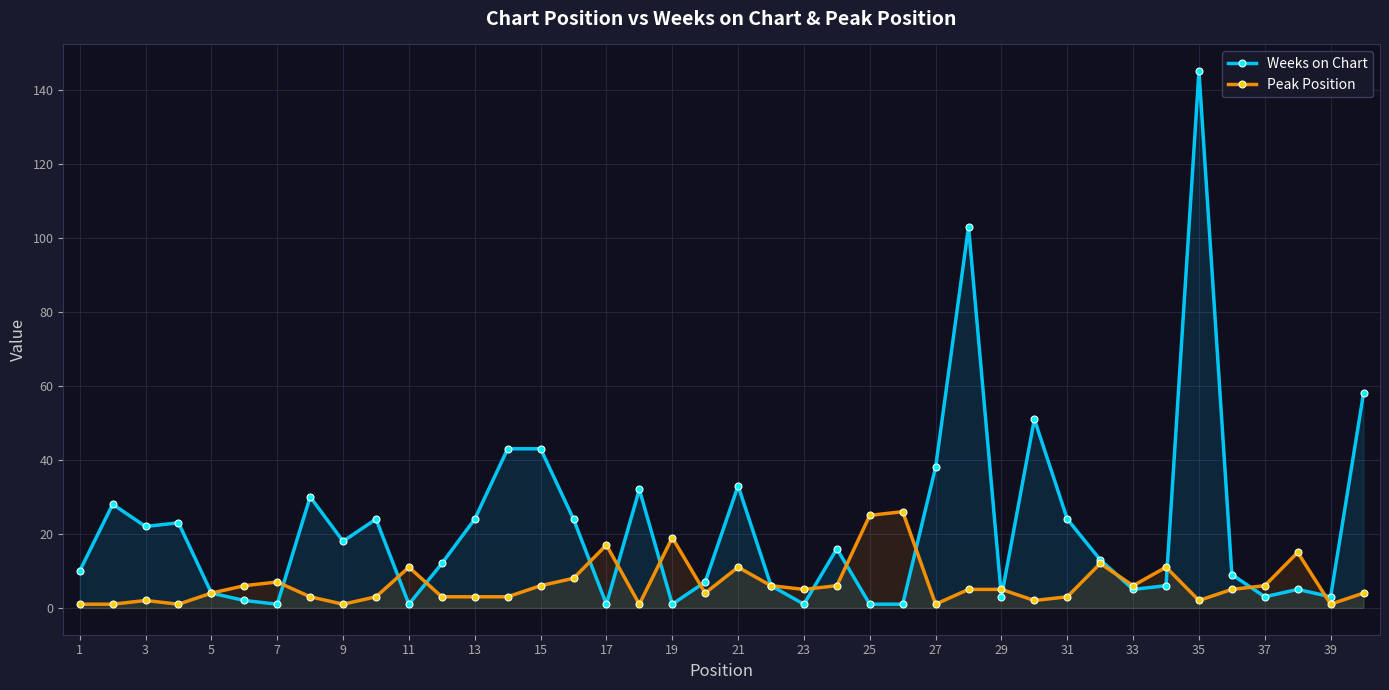

True or false: Peak Position has more than 0 interior local peaks.

True